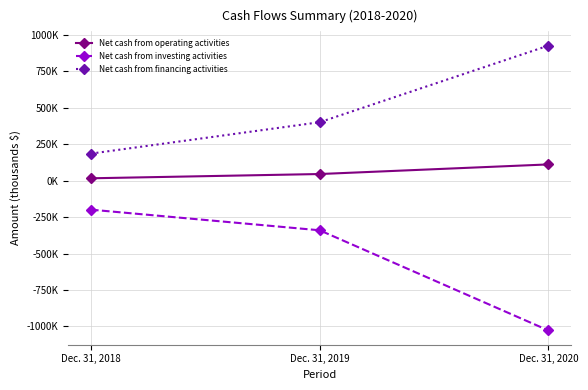

What are all the series names shown in the legend?

Net cash from operating activities, Net cash from investing activities, Net cash from financing activities